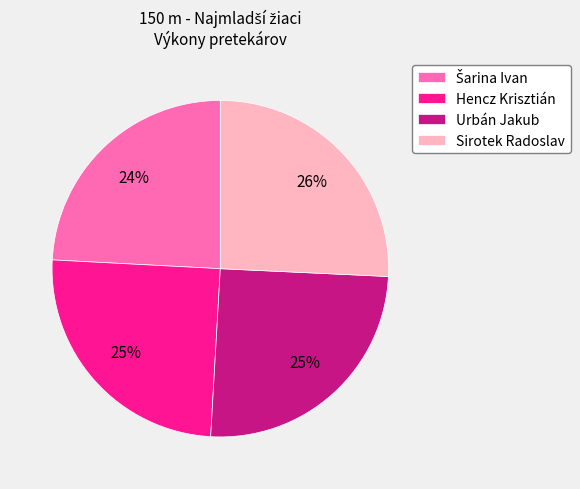

Is it true that Sirotek Radoslav is 37% of the pie?

False